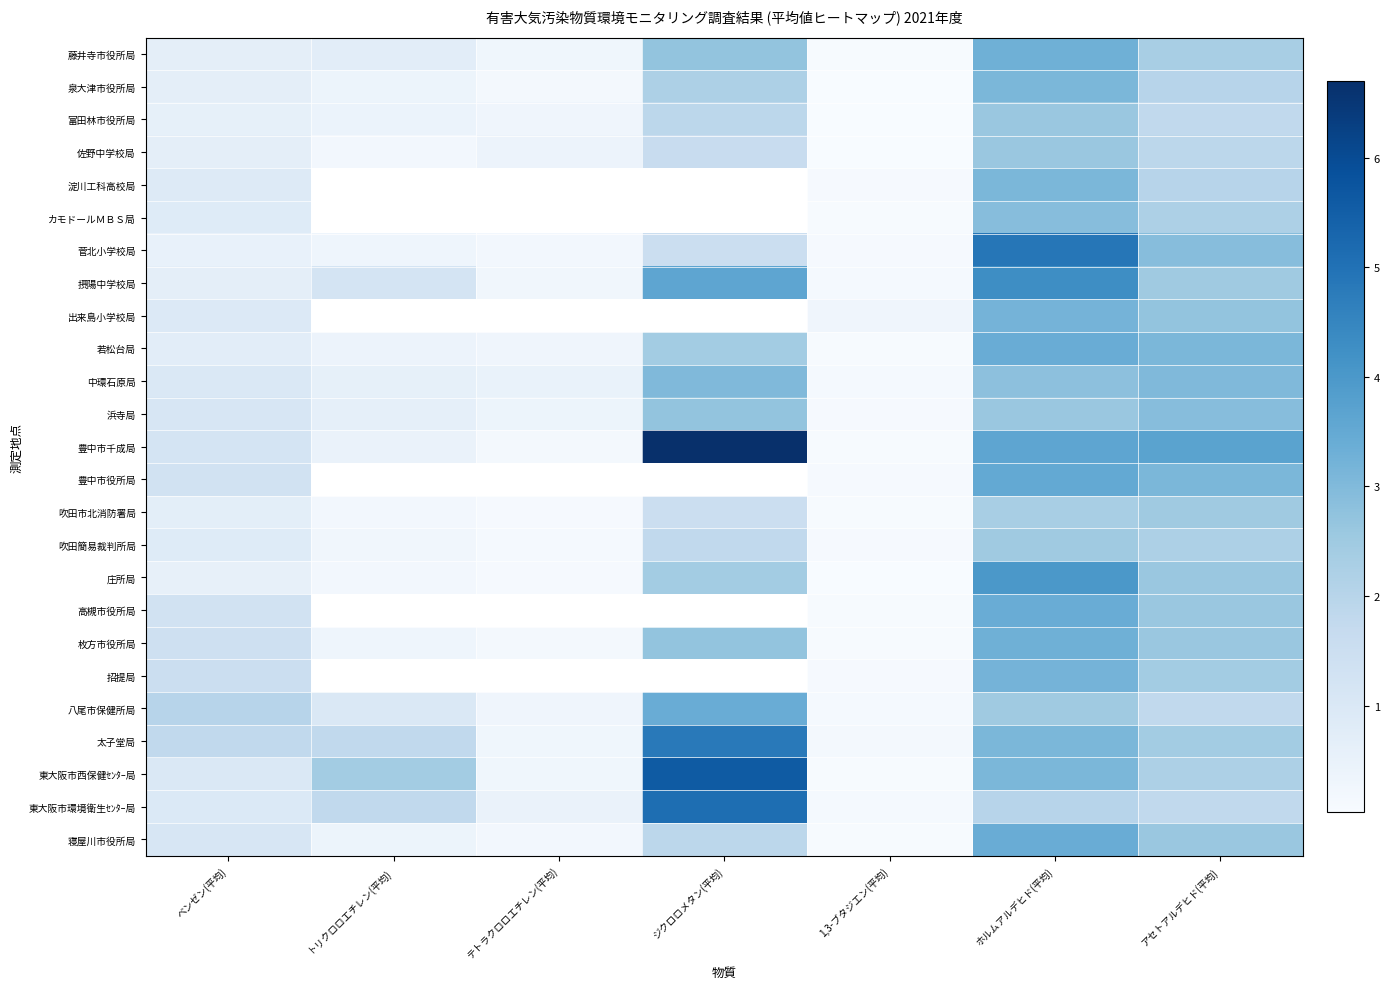

Is the value of 高槻市役所局 at トリクロロエチレン(平均) greater than the value of 佐野中学校局 at アセトアルデヒド(平均)?

No